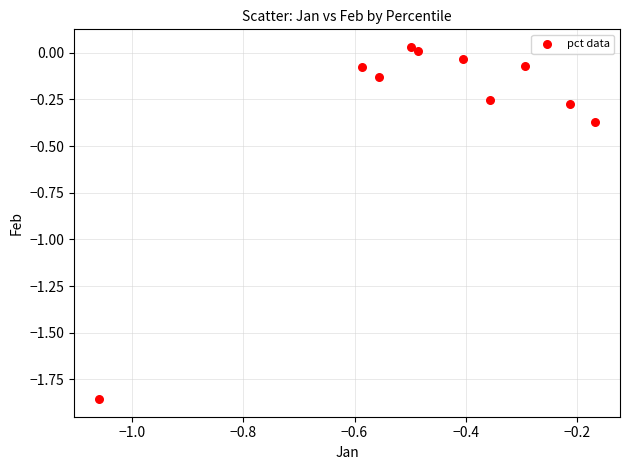

What is the average X value?

-0.5